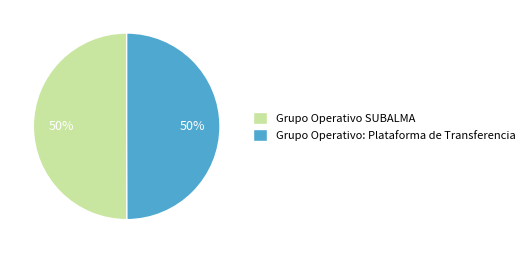

Do Grupo Operativo: Plataforma de Transferencia and Grupo Operativo SUBALMA together represent more than half of the pie?

Yes